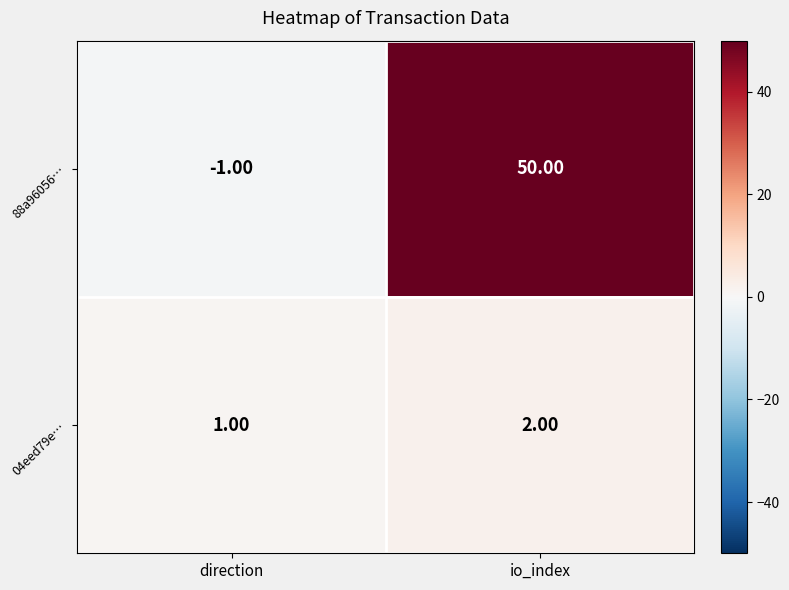

What is the sum of all 04eed79e… values?

3